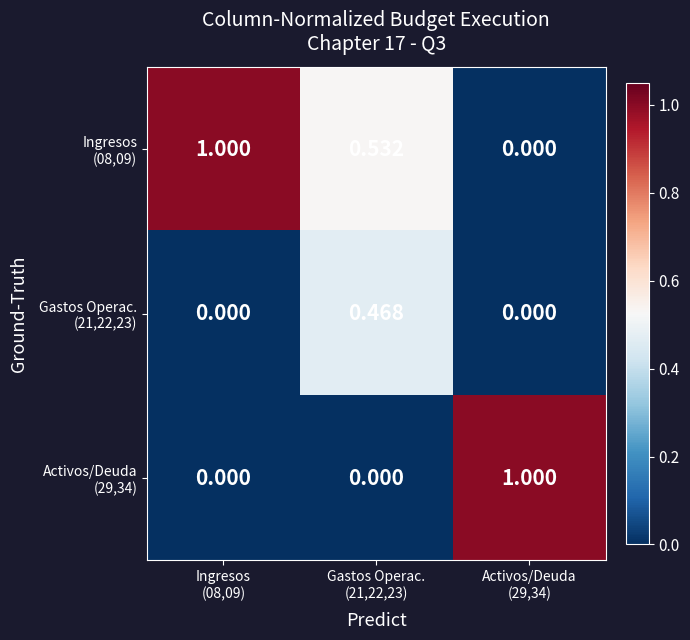

Which has a higher value, Gastos Operac.
(21,22,23) or Ingresos
(08,09)?

Ingresos
(08,09)